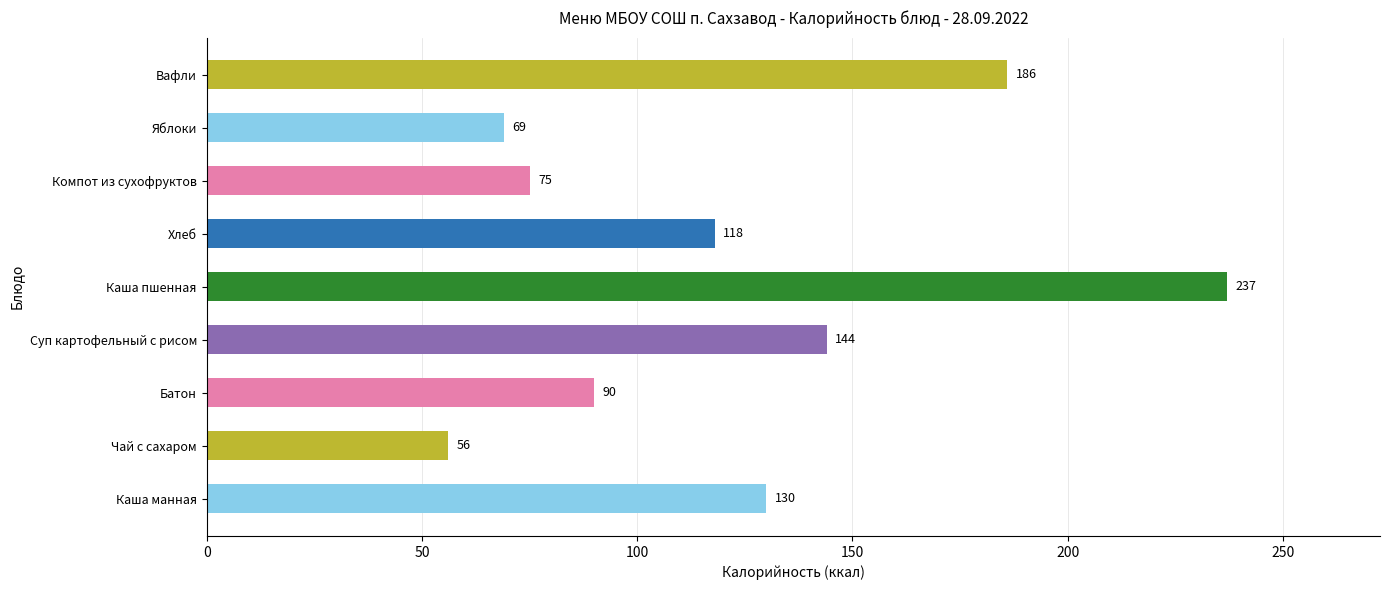

Count the number of data series in this chart.

1